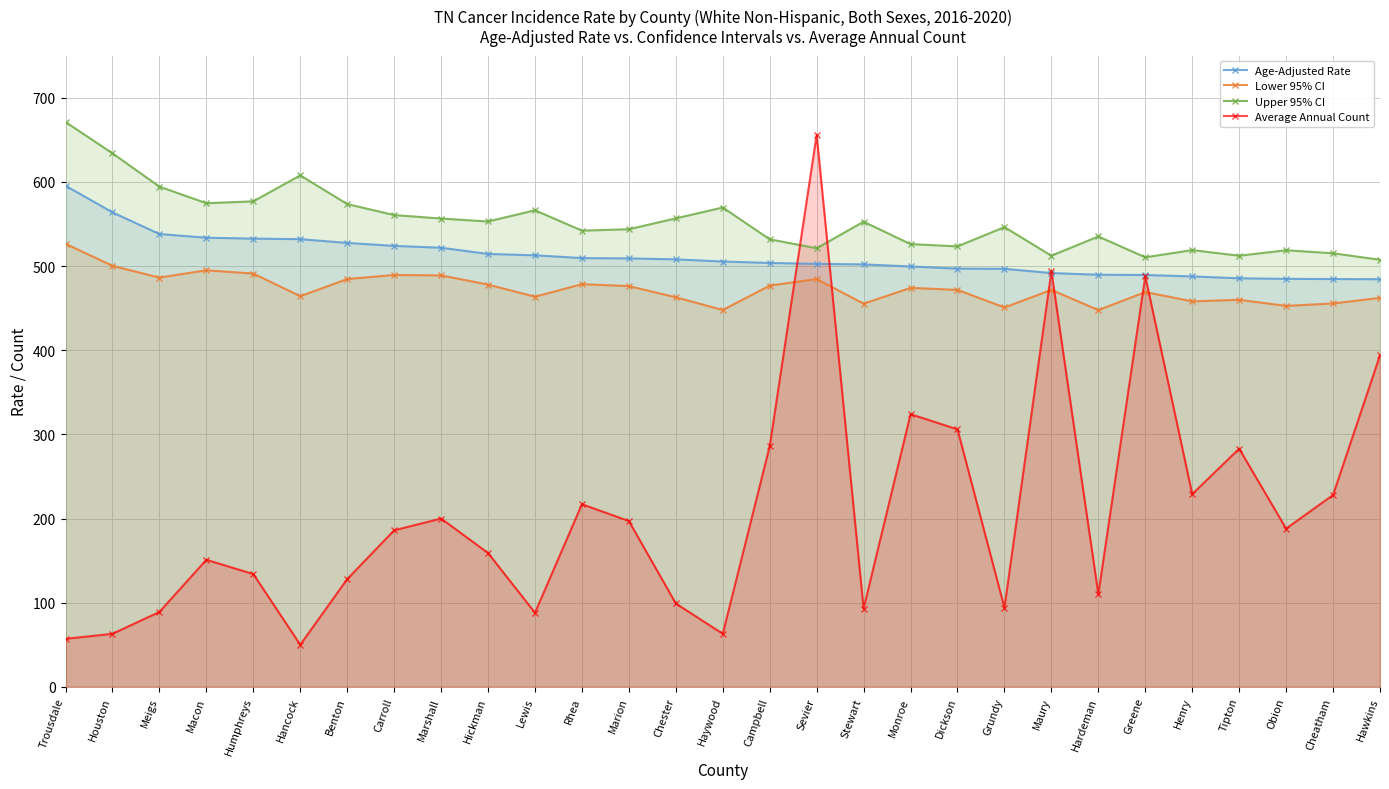

Reading left to right, transcribe all the data shown in this chart.

Age-Adjusted Rate: 595.5	563.8	538.1	533.7	532.6	532.0	527.5	524.0	521.8	514.4	512.8	509.5	509.1	508.0	505.4	503.7	502.6	502.0	499.5	497.0	496.7	491.7	489.7	489.4	487.7	485.5	484.8	484.6	484.4
Lower 95% CI: 526.5	500.3	486.3	495.0	491.1	464.2	484.6	489.4	488.9	478.0	463.6	478.5	476.2	462.9	447.8	476.8	484.6	455.3	474.1	471.7	450.8	471.7	447.7	469.1	458.1	459.9	452.7	455.6	462.2
Upper 95% CI: 671.2	634.0	594.4	574.7	576.9	607.8	573.7	560.6	556.5	553.0	566.3	542.1	543.8	556.7	569.6	531.8	521.2	552.7	526.1	523.4	546.3	512.3	535.2	510.4	519.0	512.3	518.8	515.2	507.5
Average Annual Count: 57.0	63.0	89.0	151.0	134.0	50.0	128.0	186.0	200.0	159.0	88.0	217.0	197.0	99.0	63.0	286.0	656.0	93.0	324.0	306.0	94.0	494.0	110.0	488.0	229.0	283.0	188.0	228.0	394.0